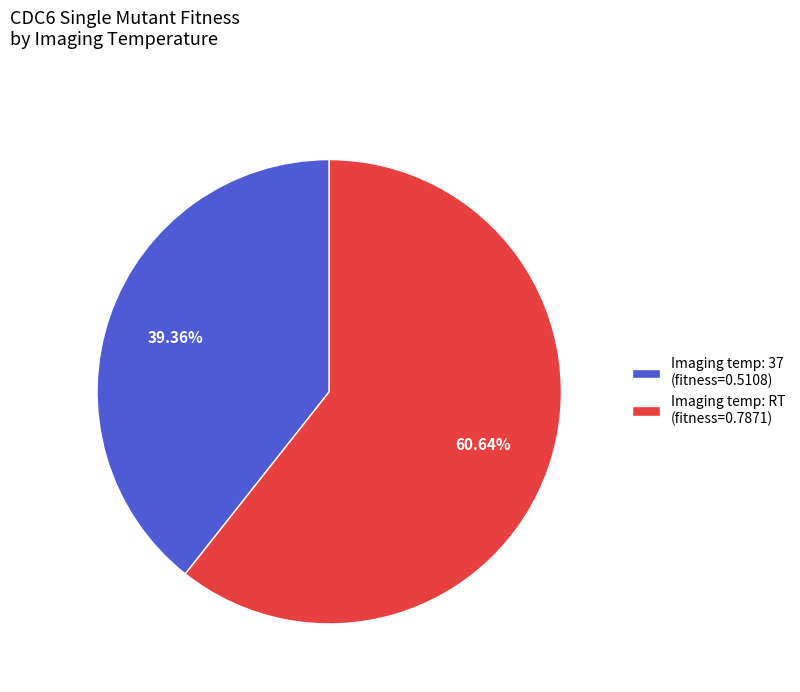

Rank the categories by value from lowest to highest.

Imaging temp: 37 (fitness=0.5108), Imaging temp: RT (fitness=0.7871)